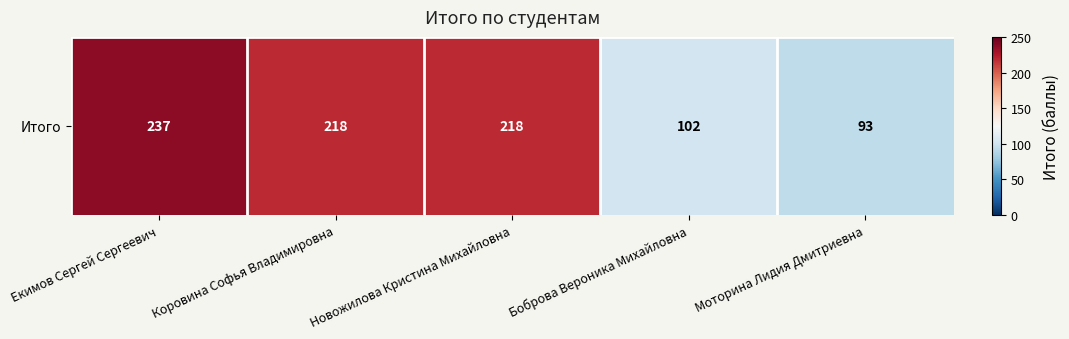

What is the average value?

173.5